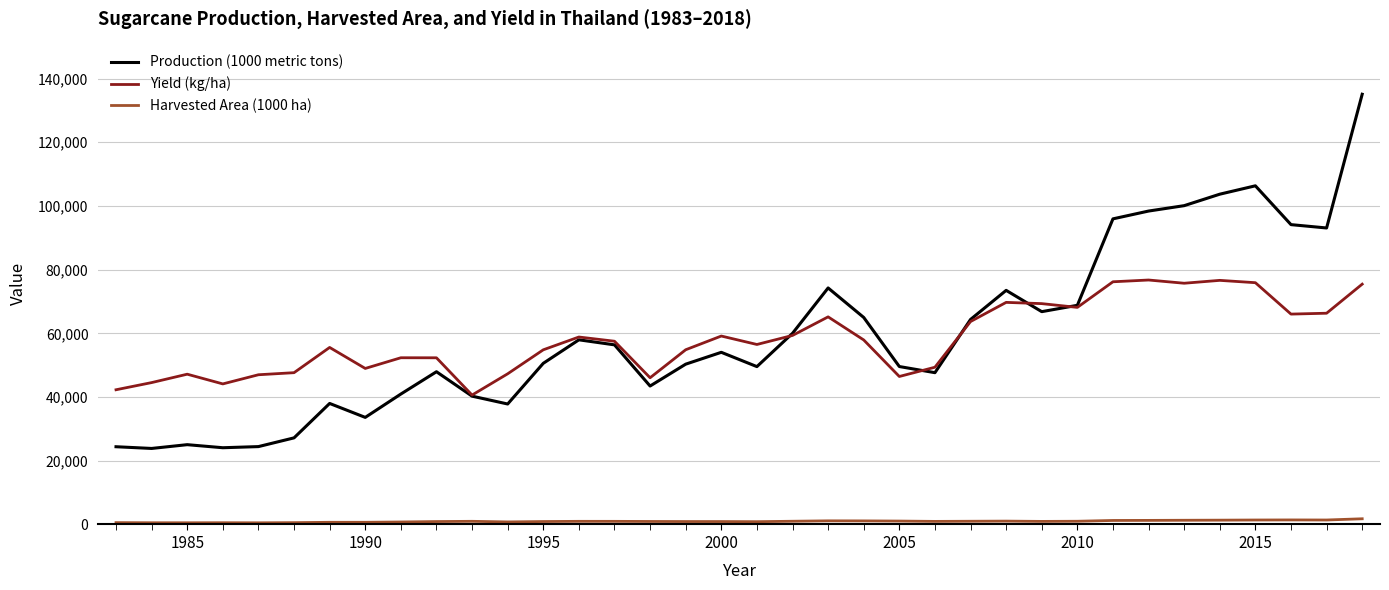

What is the maximum value shown in the chart?

135073.8